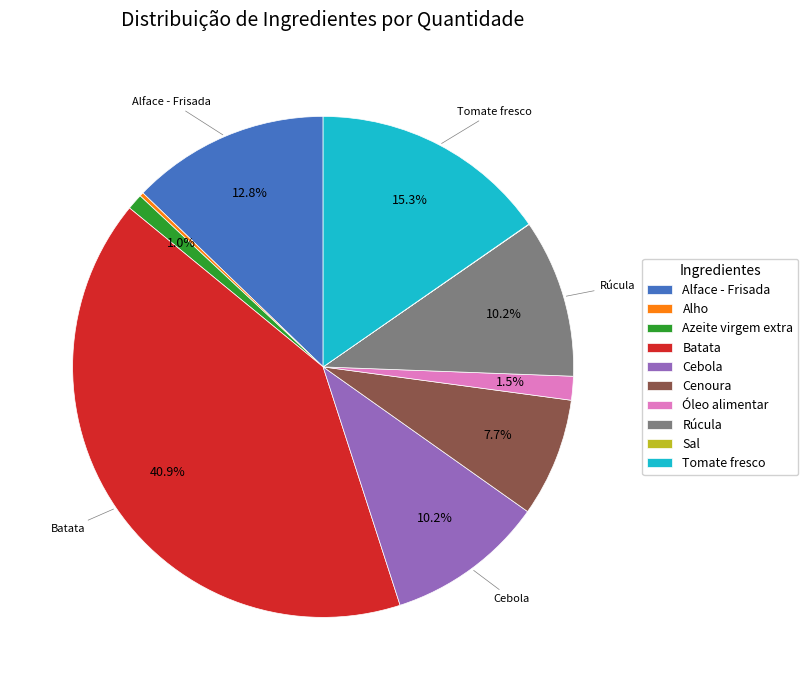

Is there any slice that represents more than half of the pie?

No